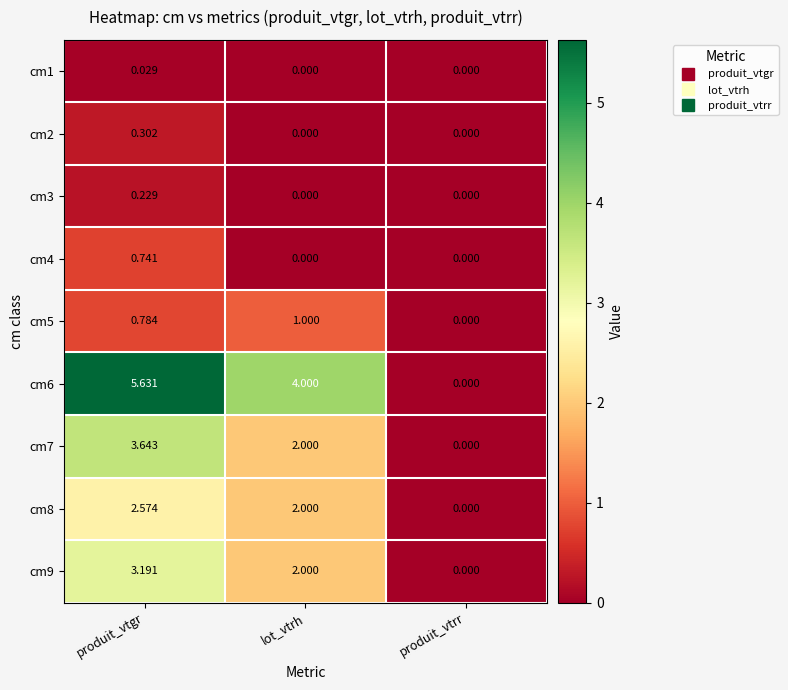

Where does the cm8 series first go above 2?

produit_vtgr